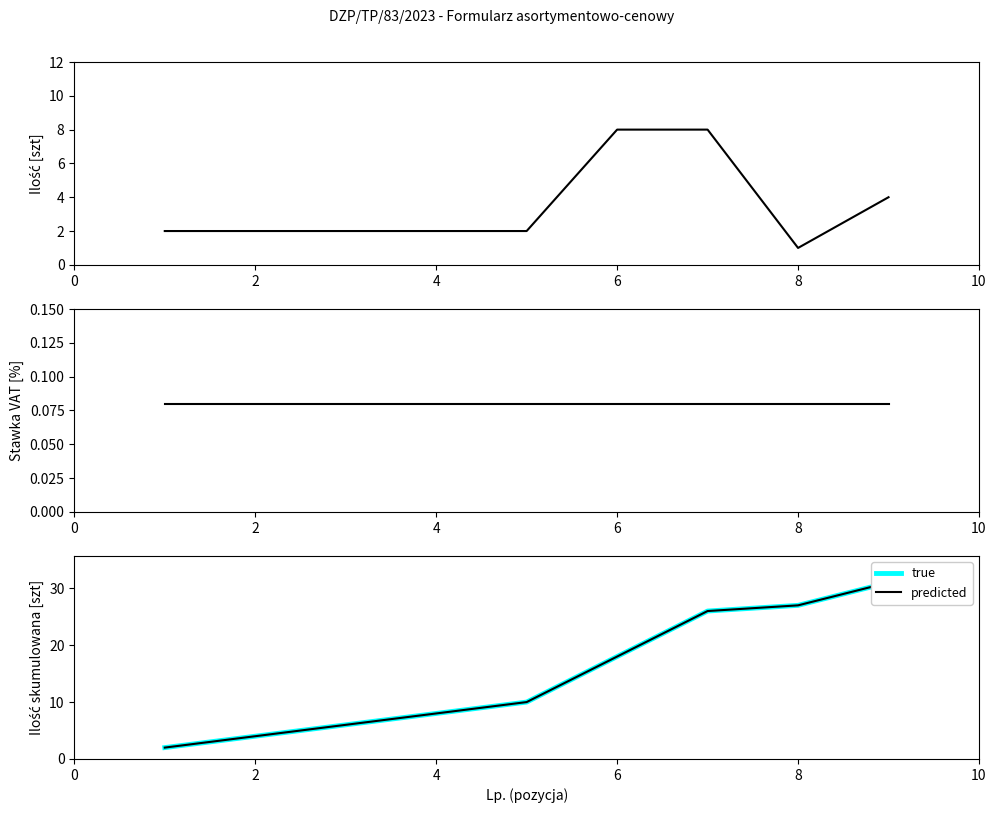

Which has a higher value, 6 or 6?

6